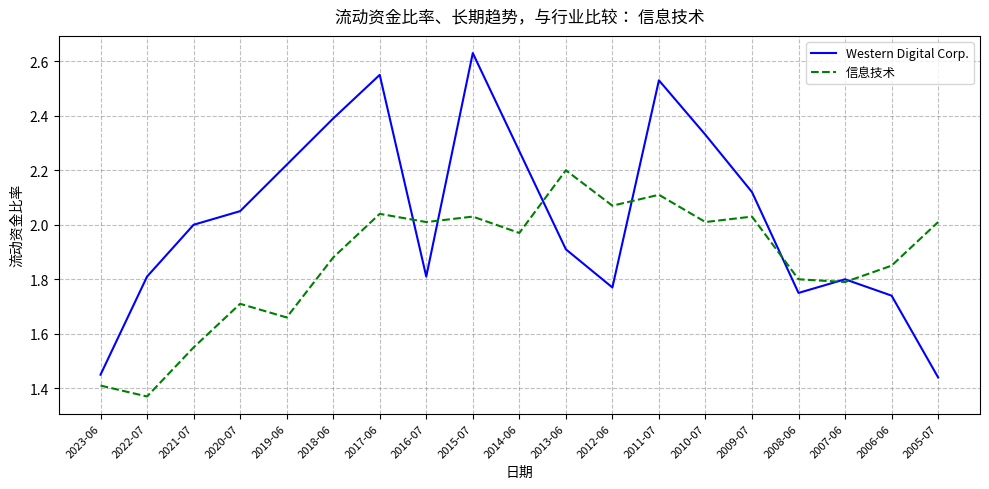

Between which two adjacent categories do Western Digital Corp. and 信息技术 first intersect?

2017-06 and 2016-07